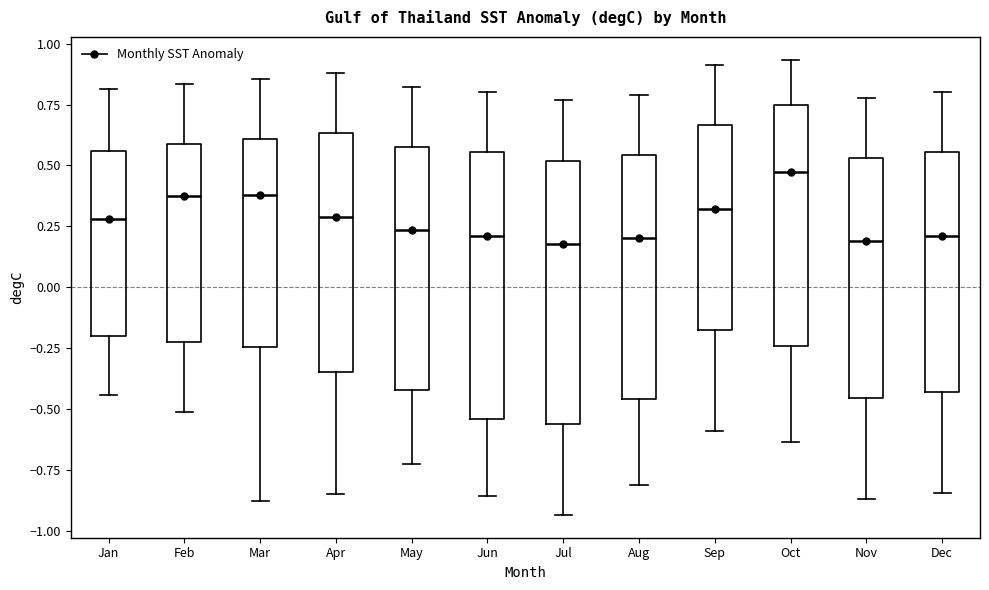

Reading left to right, transcribe this box plot: for each box, give where its median line is, the range the box spans, and where its two whiskers end, as read against the y-axis. The values are not printed on the chart, so give them approximately, as read against the axis.

Jan: median 0.30, box -0.20 to 0.55, whiskers -0.45 to 0.80
Feb: median 0.35, box -0.25 to 0.60, whiskers -0.50 to 0.85
Mar: median 0.40, box -0.25 to 0.60, whiskers -0.90 to 0.85
Apr: median 0.30, box -0.35 to 0.65, whiskers -0.85 to 0.90
May: median 0.25, box -0.40 to 0.60, whiskers -0.70 to 0.80
Jun: median 0.20, box -0.55 to 0.55, whiskers -0.85 to 0.80
Jul: median 0.20, box -0.55 to 0.50, whiskers -0.95 to 0.75
Aug: median 0.20, box -0.45 to 0.55, whiskers -0.80 to 0.80
Sep: median 0.30, box -0.20 to 0.65, whiskers -0.60 to 0.90
Oct: median 0.45, box -0.25 to 0.75, whiskers -0.65 to 0.95
Nov: median 0.20, box -0.45 to 0.55, whiskers -0.85 to 0.80
Dec: median 0.20, box -0.45 to 0.55, whiskers -0.85 to 0.80